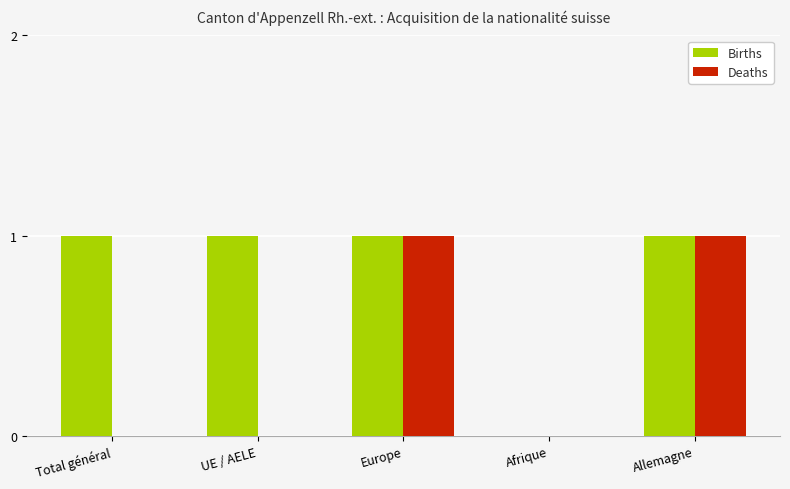

How many groups of bars are there?

5